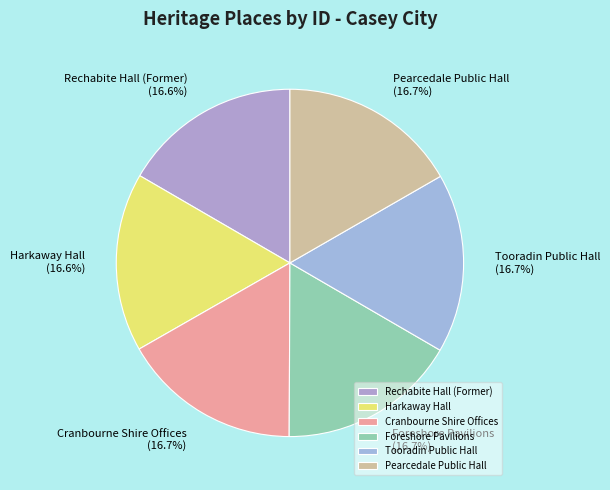

Is Harkaway Hall the majority of the pie?

No